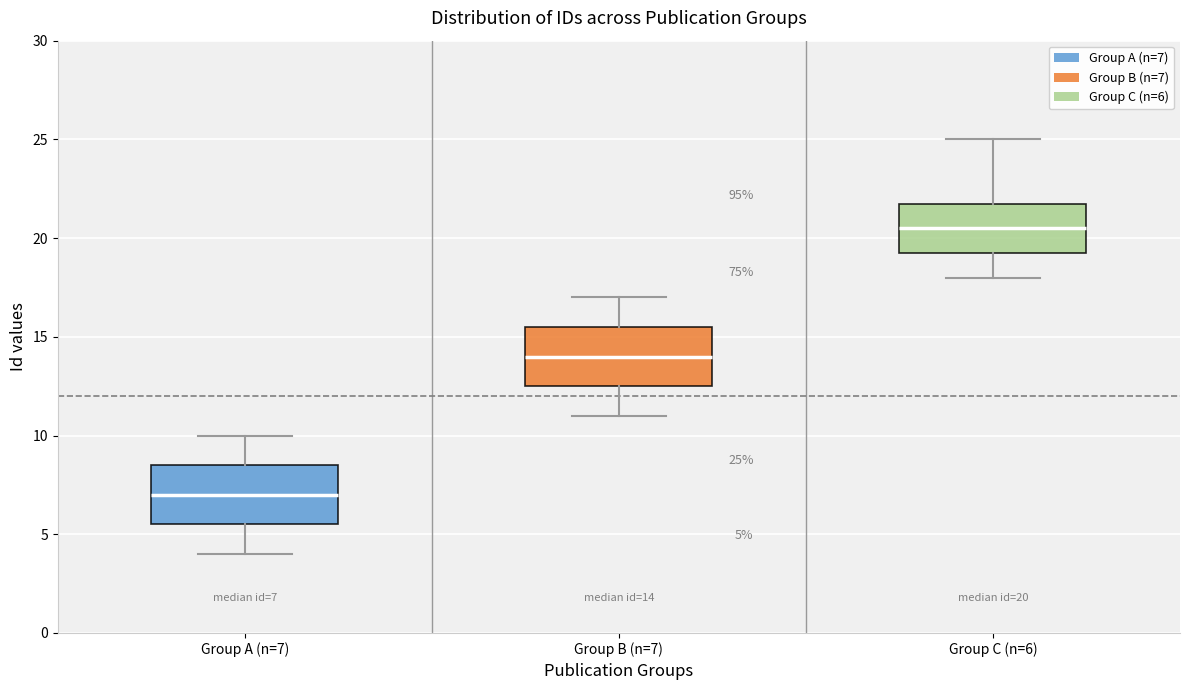

Which box's median line is the lowest?

Group A (n=7)